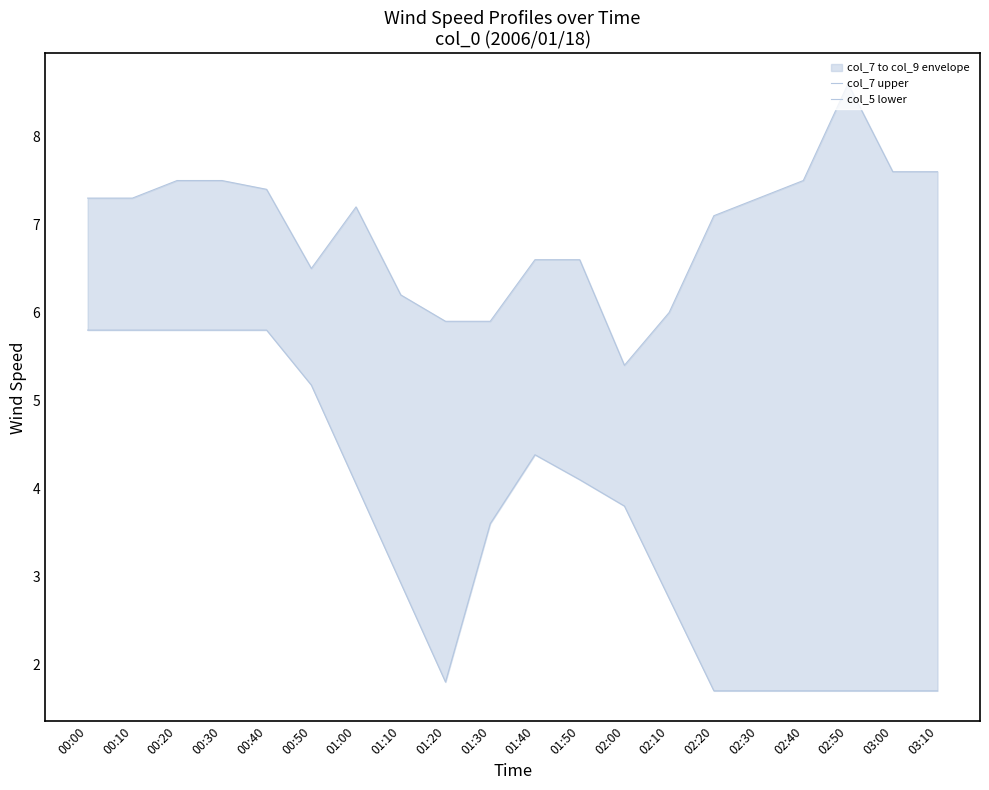

True or false: col_7 upper and col_5 lower intersect in this chart.

False